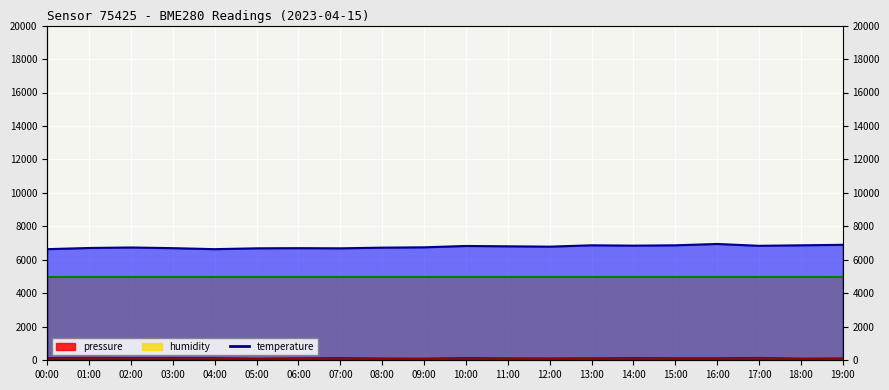

True or false: pressure and temperature cross at least once.

False